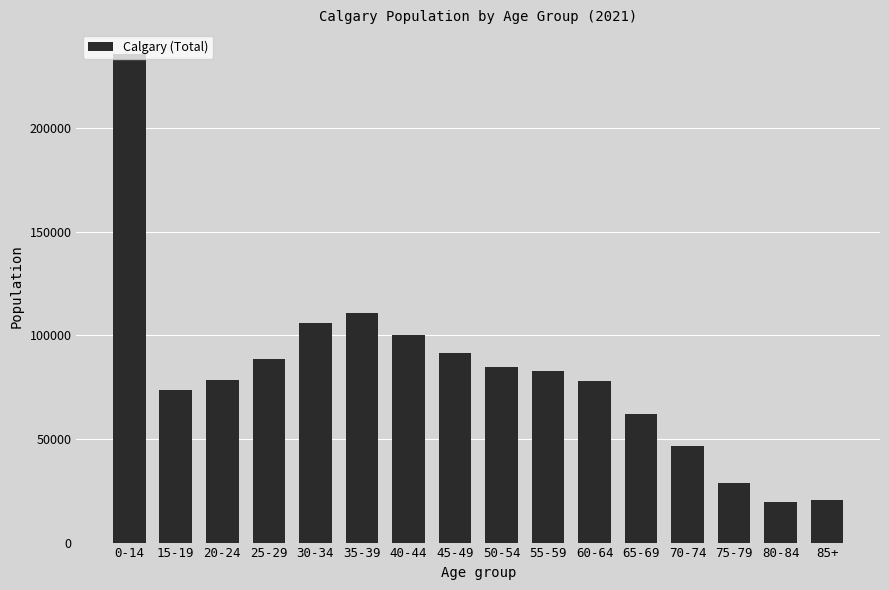

What is the sum of the values at 20-24 and 50-54?

163090